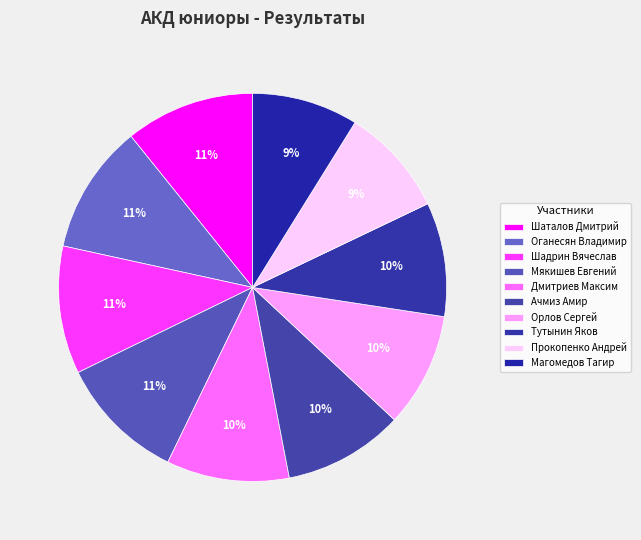

Does any single category account for the majority?

No